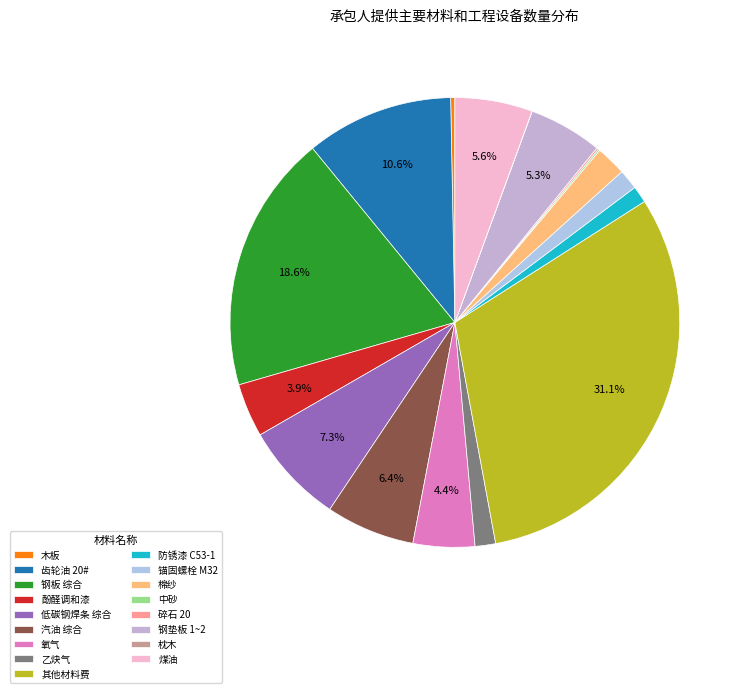

True or false: 氧气 accounts for 4% of the total.

True